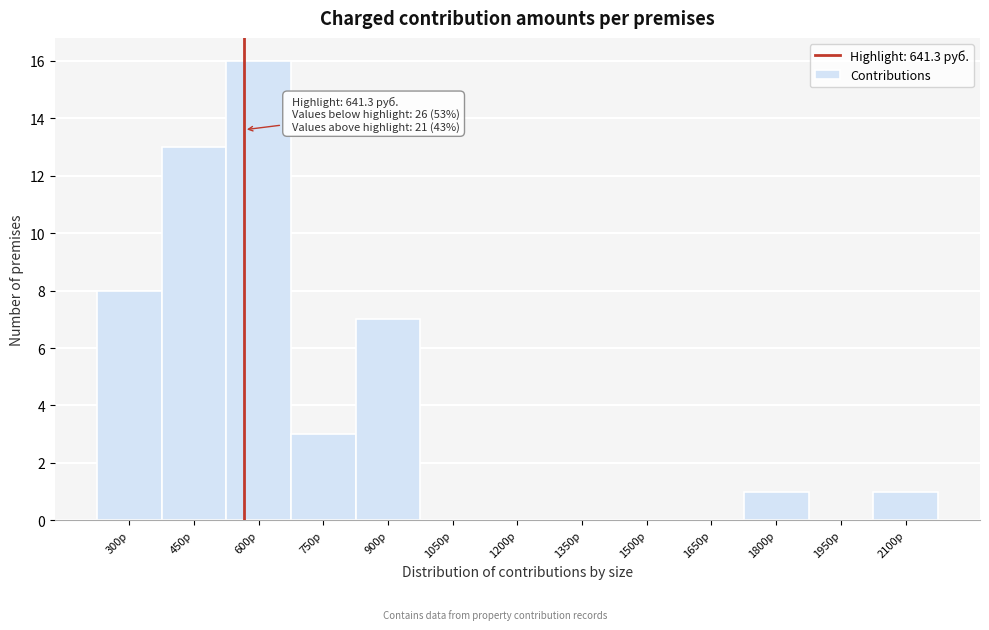

Reading left to right, extract all data points from this chart.

300р=8	450р=13	600р=16	750р=3	900р=7	1050р=0	1200р=0	1350р=0	1500р=0	1650р=0	1800р=1	1950р=0	2100р=1